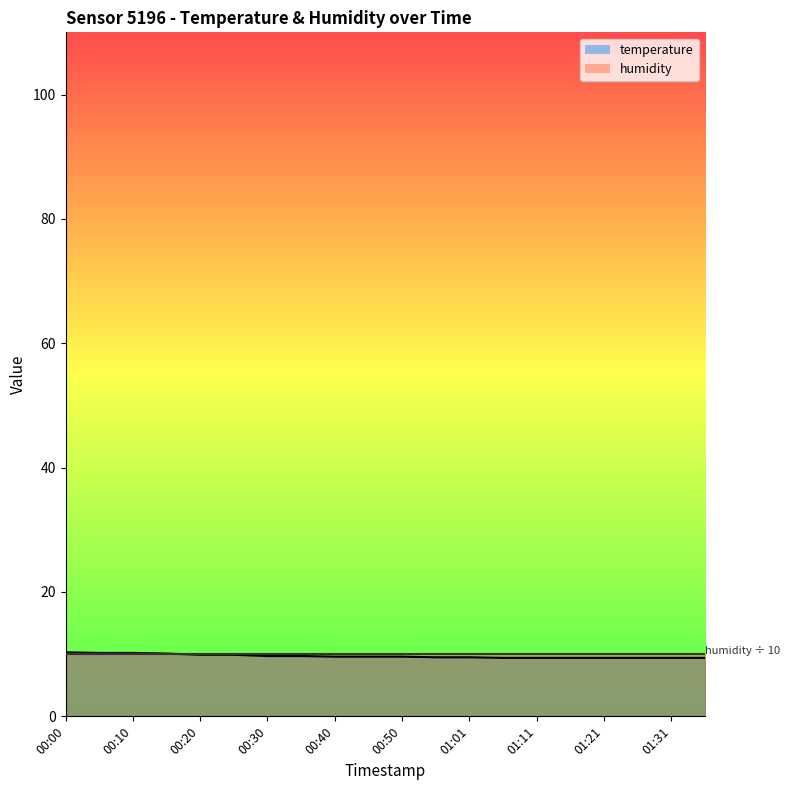

What is the change in value from 00:20 to 00:35?

-0.2